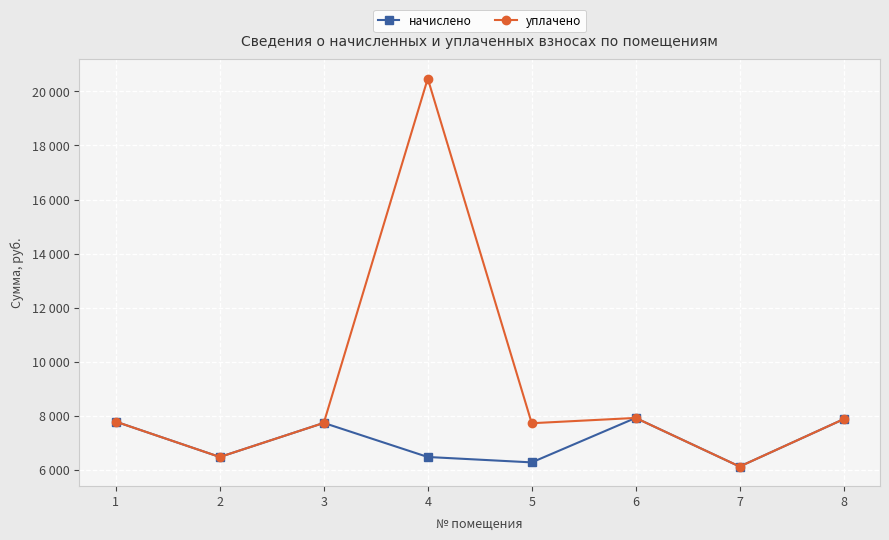

Is this an area chart (filled region under the line)?

No